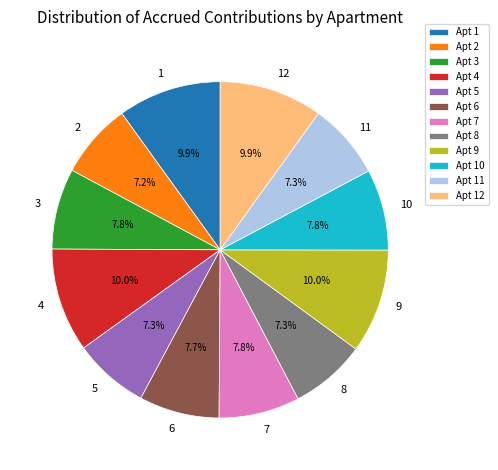

Approximately how many times larger is the value at Apt 5 compared to Apt 6?

0.9